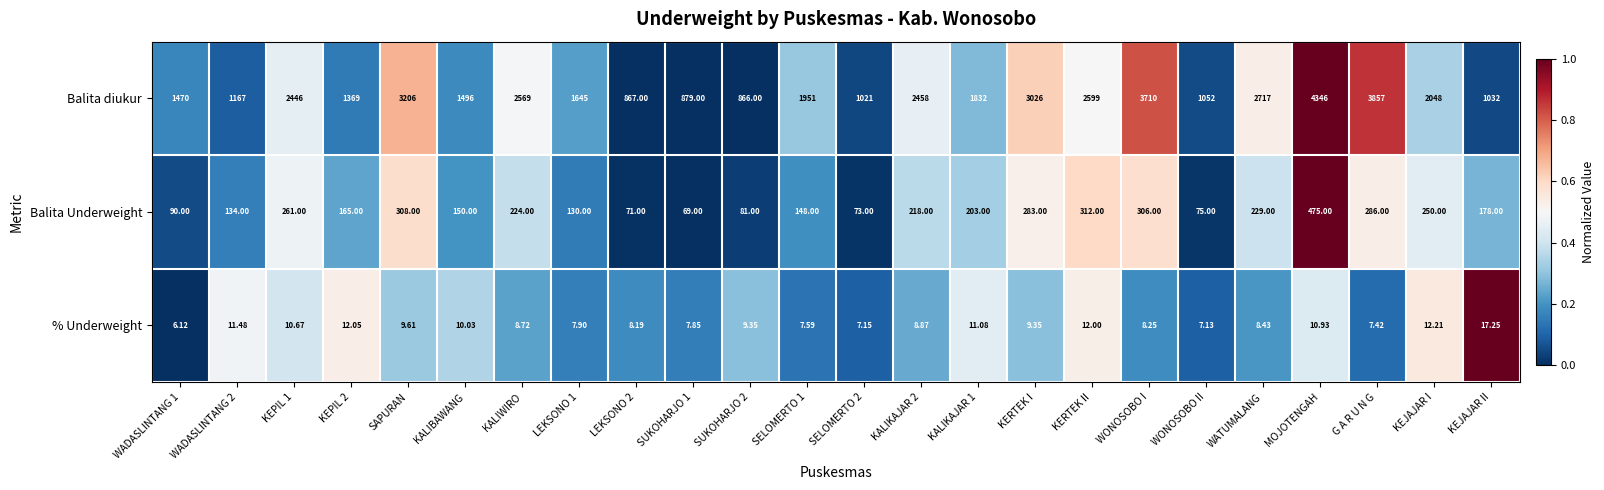

Which series has the largest range (max minus min)?

Balita diukur